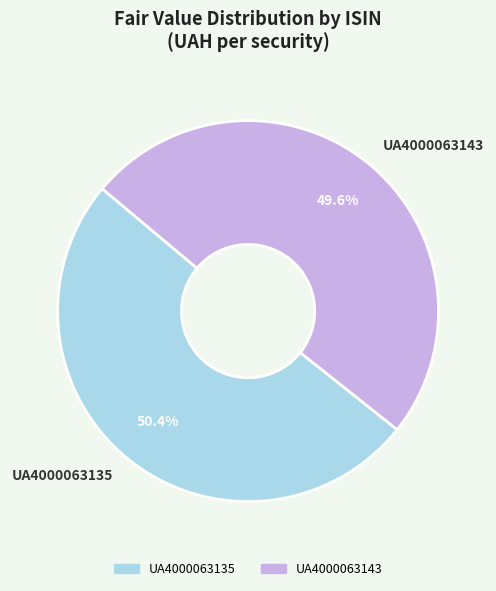

Rank the categories by value from lowest to highest.

UA4000063143, UA4000063135